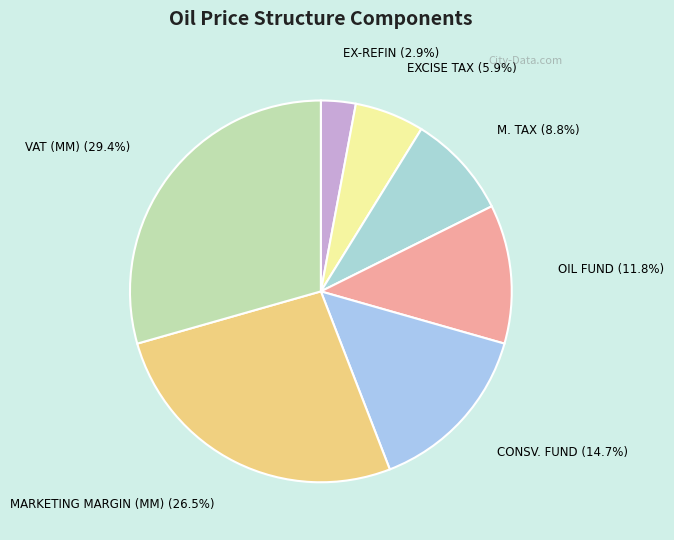

To the nearest percent, what is the average slice percentage?

14%